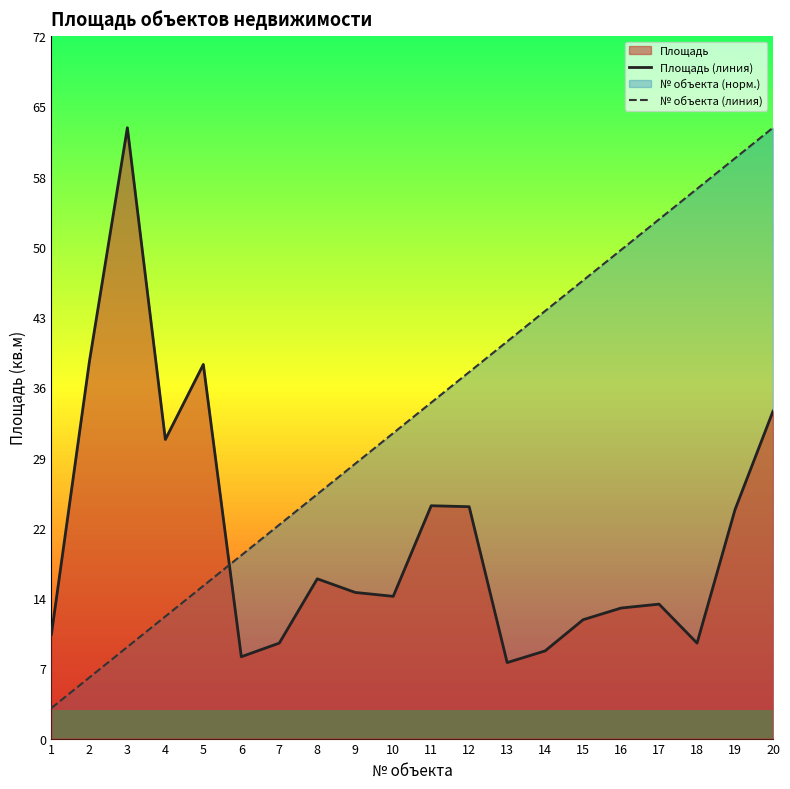

How many lines are shown in the chart?

2